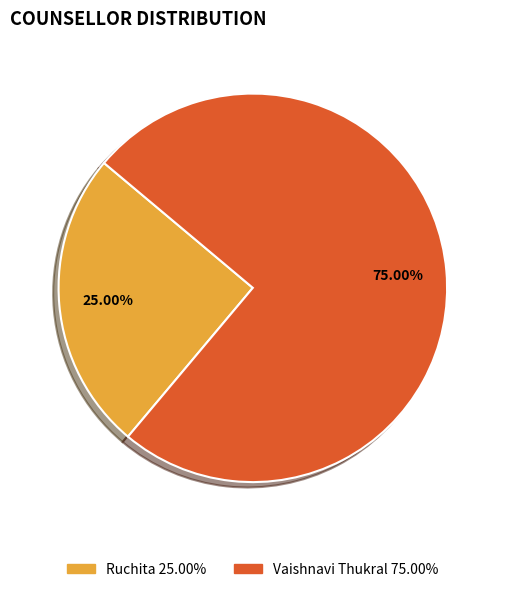

Does Vaishnavi Thukral represent more than half of the total?

Yes